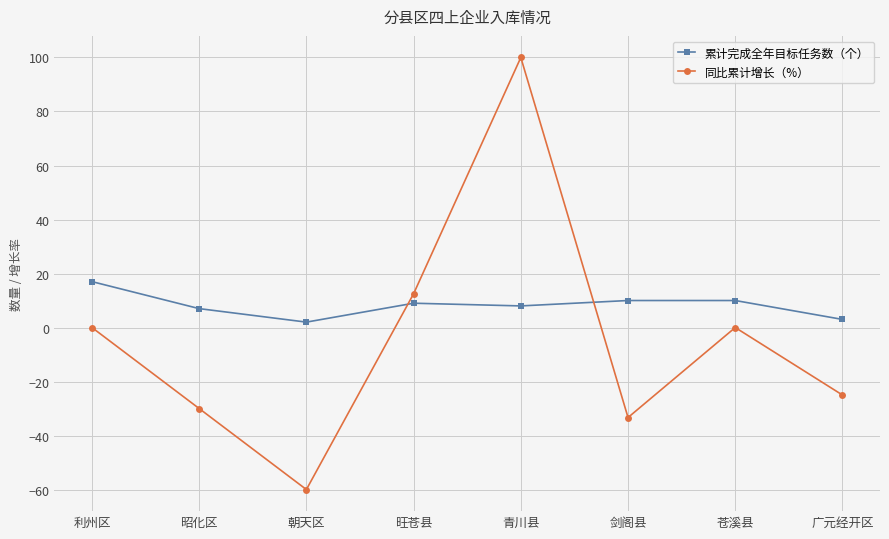

What is the smallest value displayed?

-60.0